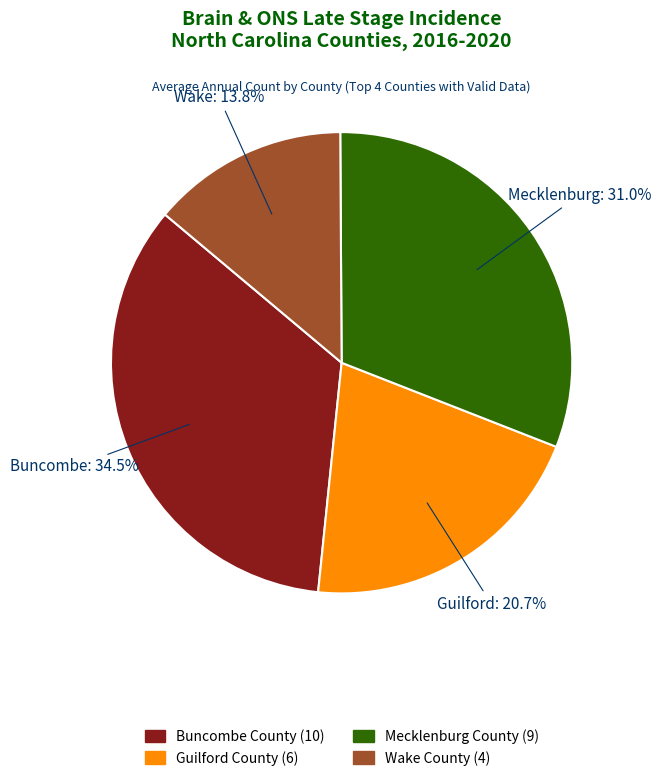

Which category has the biggest portion of the pie?

Buncombe County